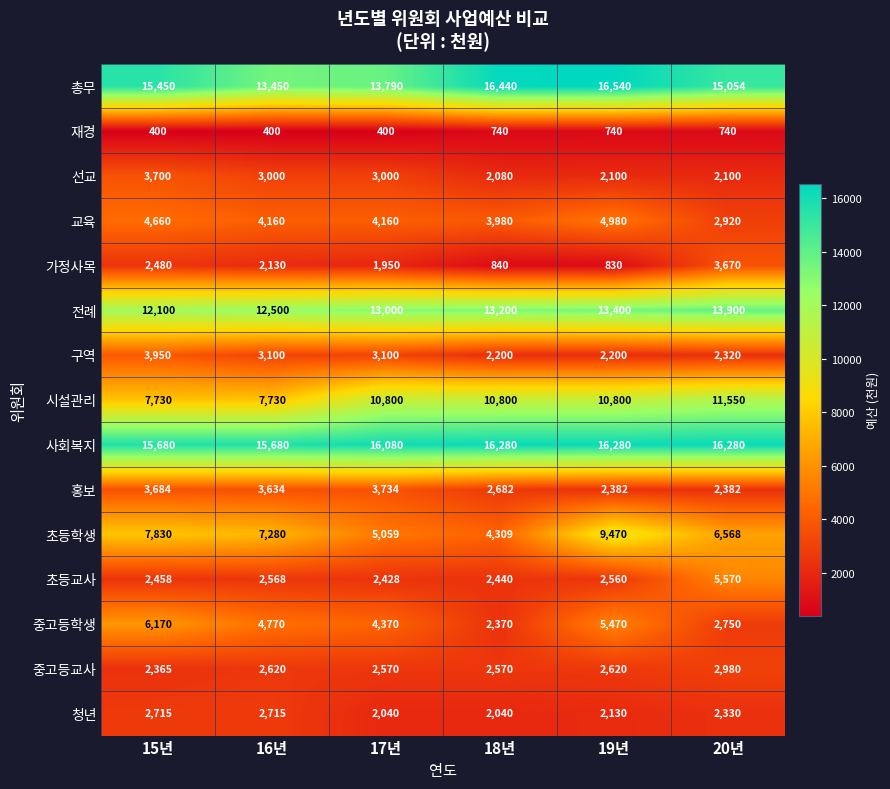

Which series has the largest range (max minus min)?

초등학생